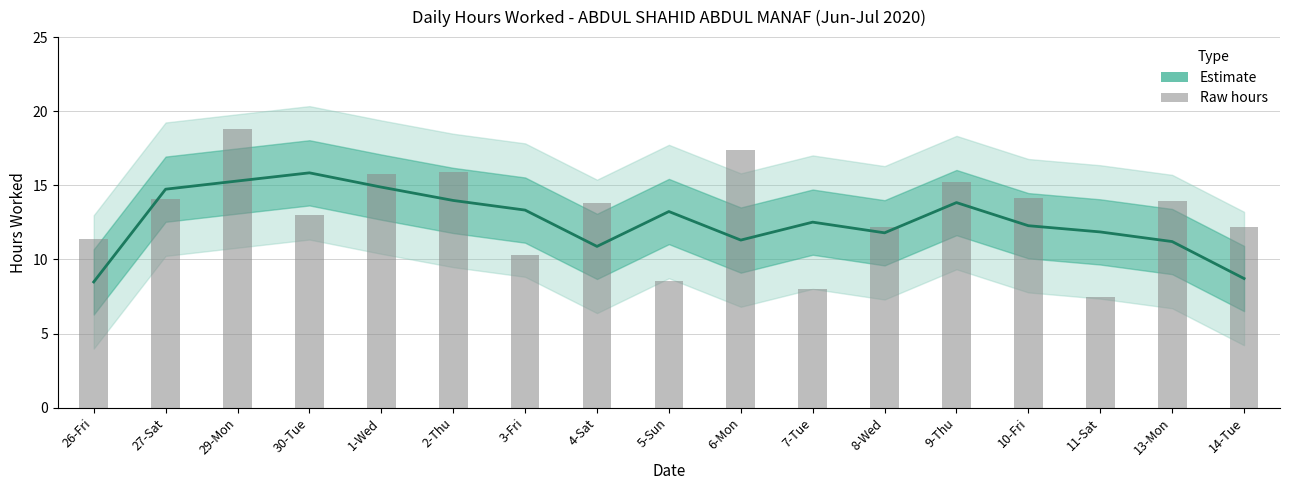

Rank the series at 27-Sat from lowest to highest value.

Raw hours, Estimate (smoothed)